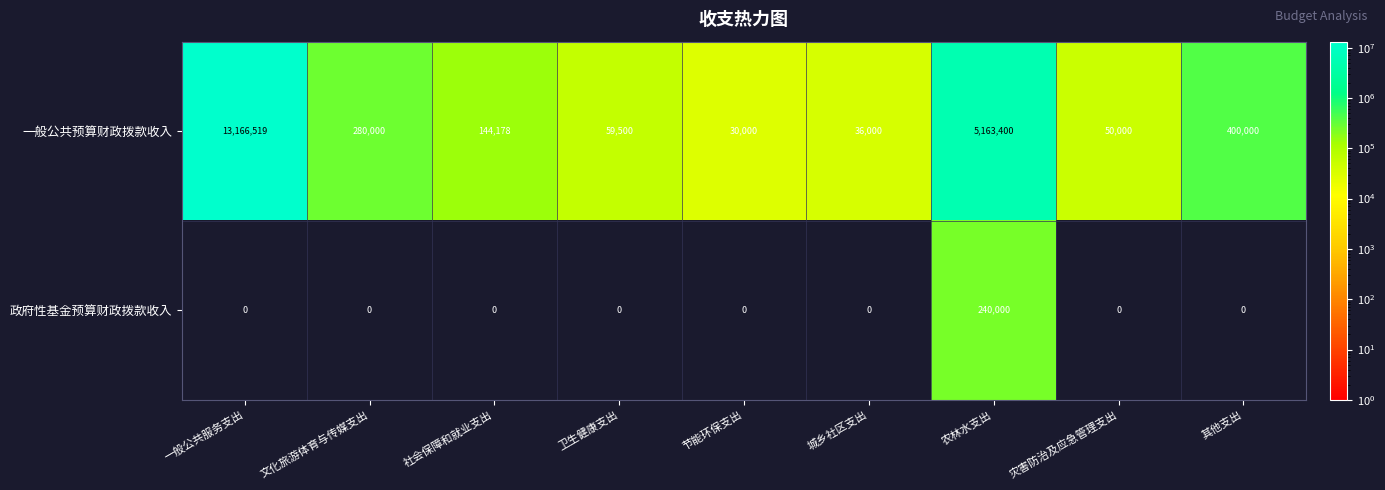

The value of 一般公共预算财政拨款收入 at 其他支出 is 400000. True or false?

True